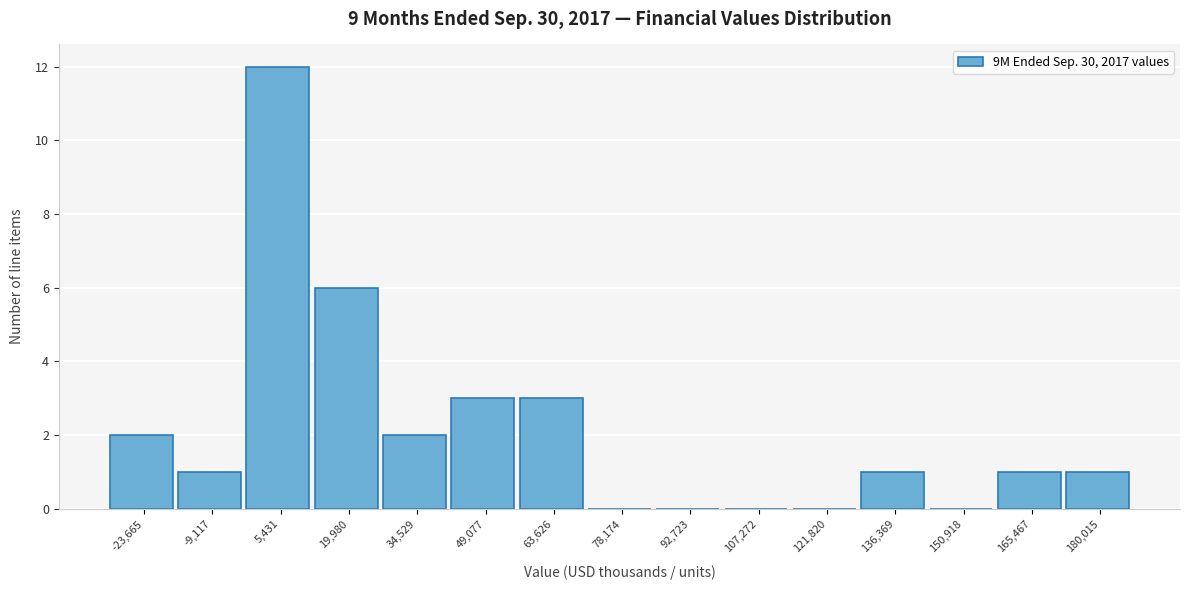

Reading left to right, transcribe this chart: for each bar, give the range it covers on the x-axis and its height. Neither the bar edges nor the heights are printed on the chart, so give them approximately, as read against the axes.

-30000 to -16000: 2
-16000 to -2000: 1
-2000 to 12000: 12
12000 to 28000: 6
28000 to 42000: 2
42000 to 56000: 3
56000 to 70000: 3
70000 to 86000: 0
86000 to 100000: 0
100000 to 114000: 0
114000 to 130000: 0
130000 to 144000: 1
144000 to 158000: 0
158000 to 172000: 1
172000 to 188000: 1